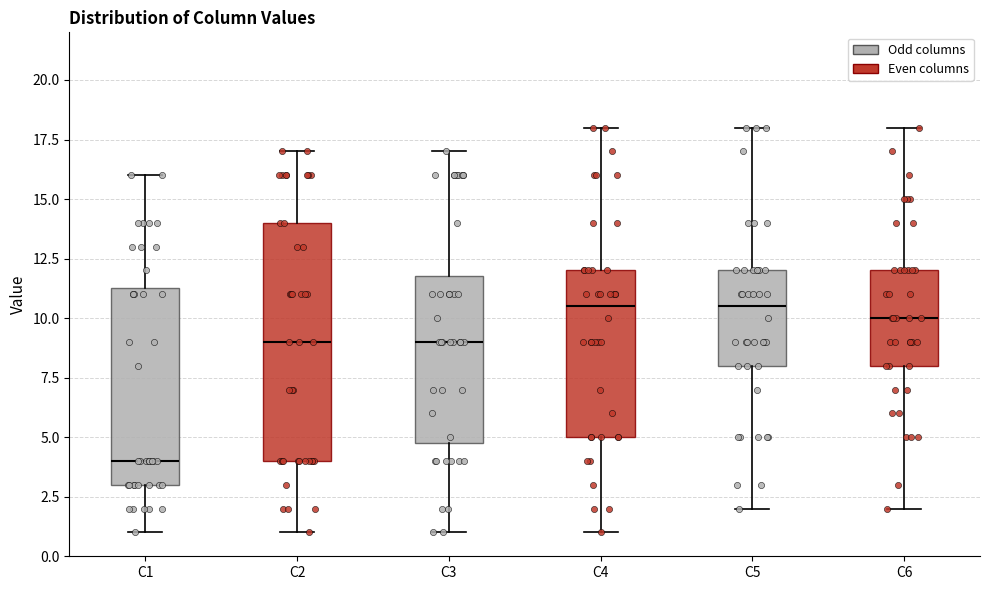

Reading left to right, transcribe this box plot: for each box, give where its median line is, the range the box spans, and where its two whiskers end, as read against the y-axis. The values are not printed on the chart, so give them approximately, as read against the axis.

C1: median 4.0, box 3.0 to 11.5, whiskers 1.0 to 16.0
C2: median 9.0, box 4.0 to 14.0, whiskers 1.0 to 17.0
C3: median 9.0, box 5.0 to 12.0, whiskers 1.0 to 17.0
C4: median 10.5, box 5.0 to 12.0, whiskers 1.0 to 18.0
C5: median 10.5, box 8.0 to 12.0, whiskers 2.0 to 18.0
C6: median 10.0, box 8.0 to 12.0, whiskers 2.0 to 18.0